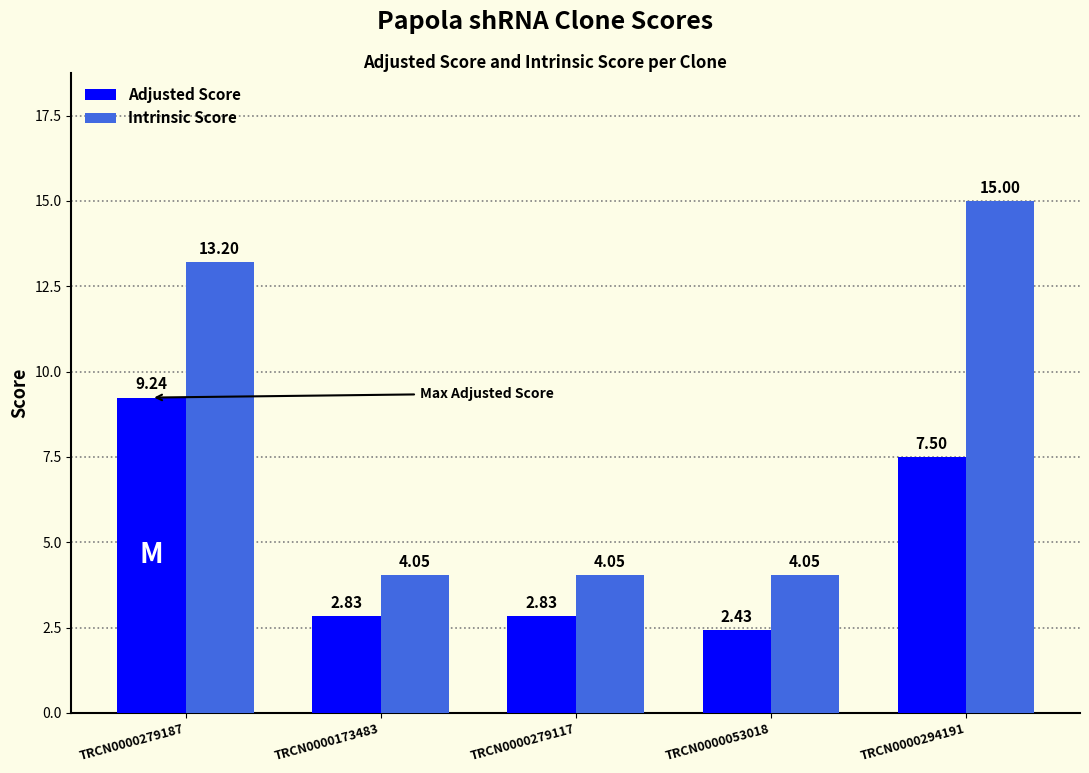

The value of Adjusted Score at TRCN0000279187 is 14.6. True or false?

False